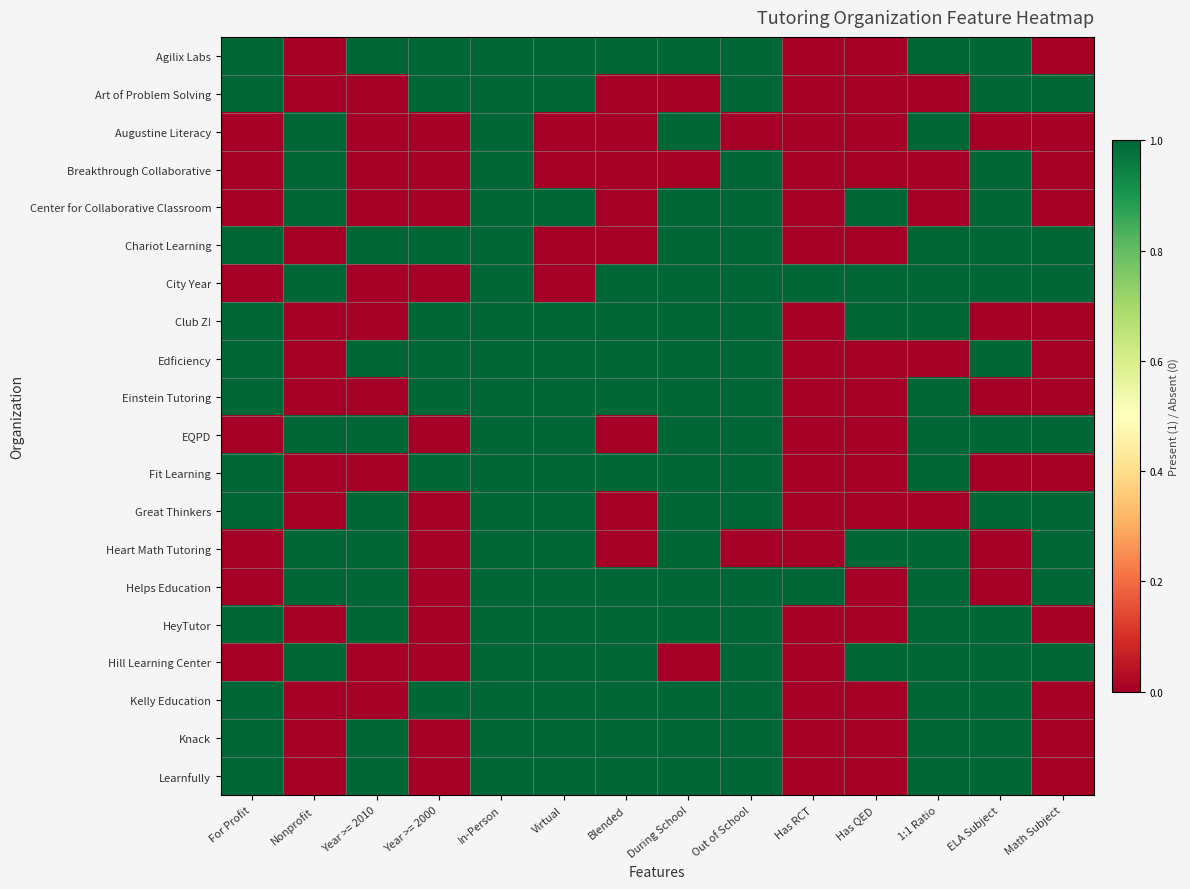

What is the greatest value displayed?

1